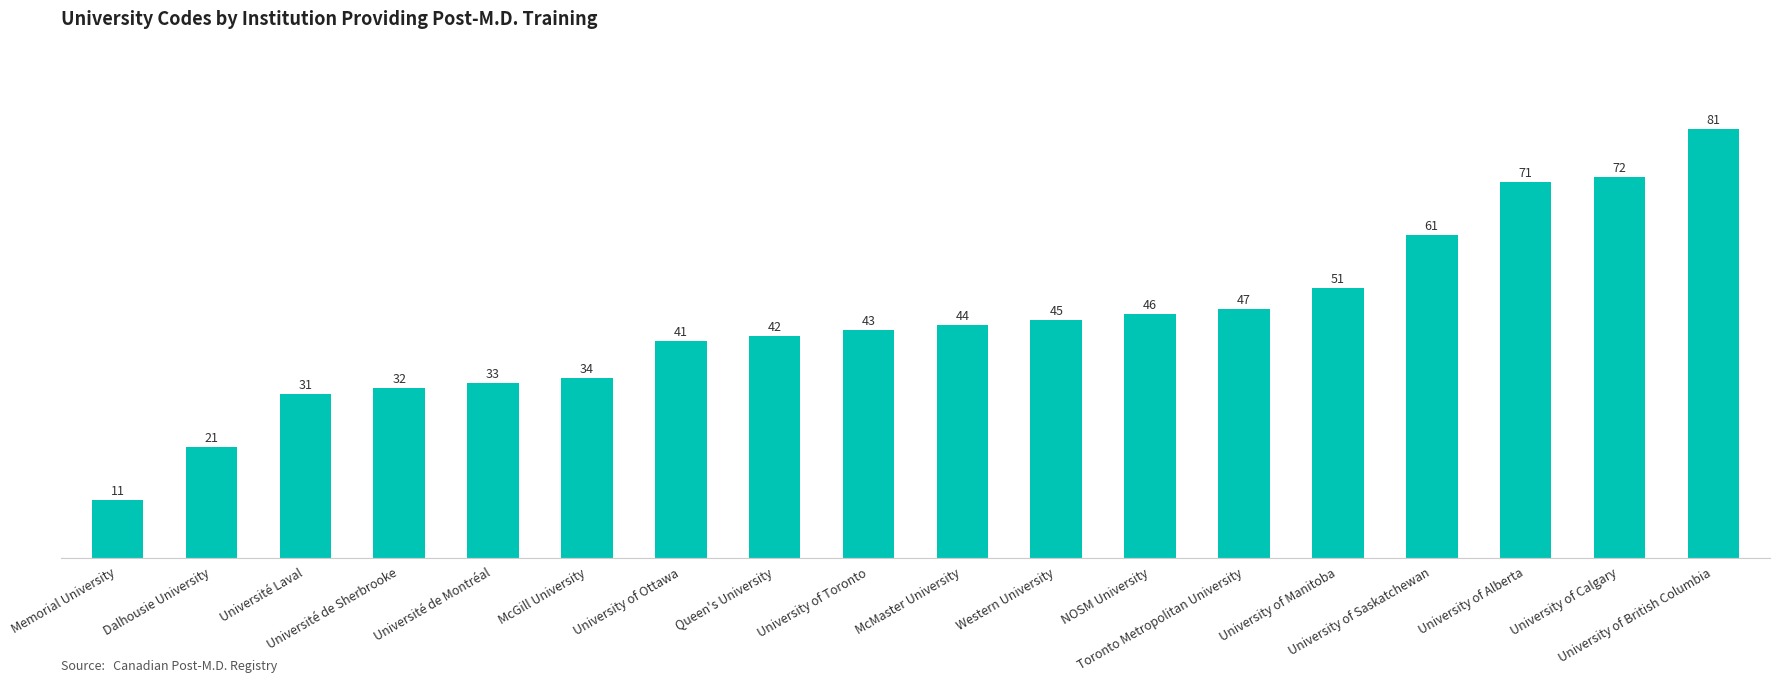

What is the maximum value shown in the chart?

81